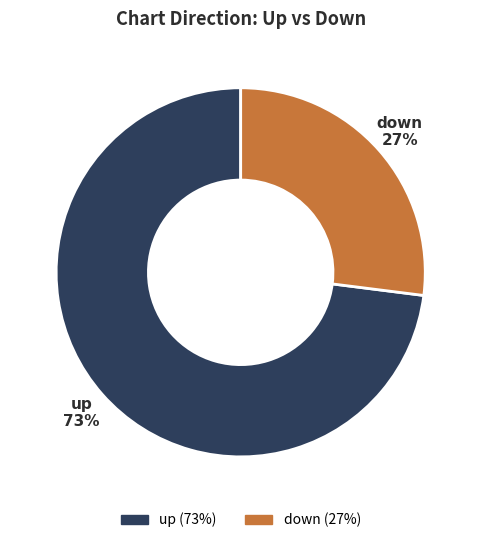

To the nearest percent, what portion does up represent?

73%